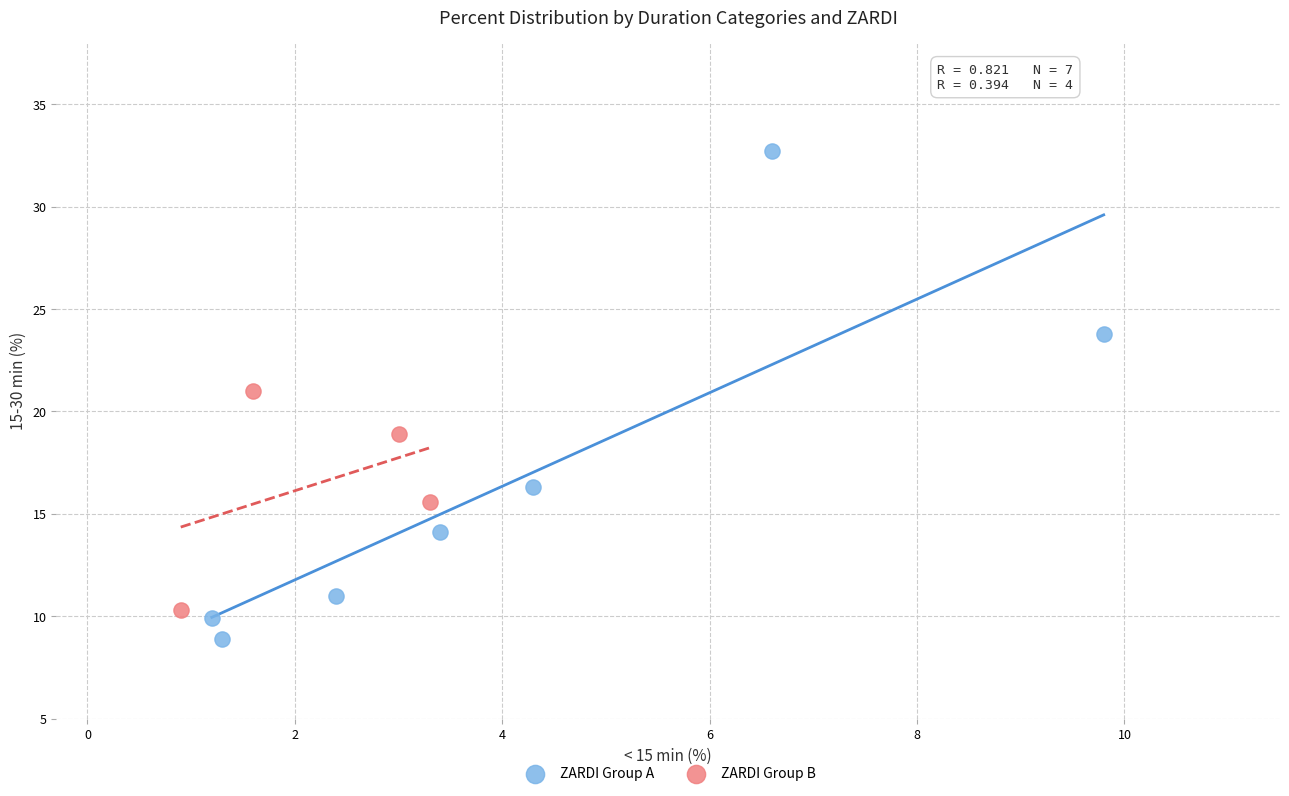

Which series has the widest spread of Y values?

ZARDI Group A